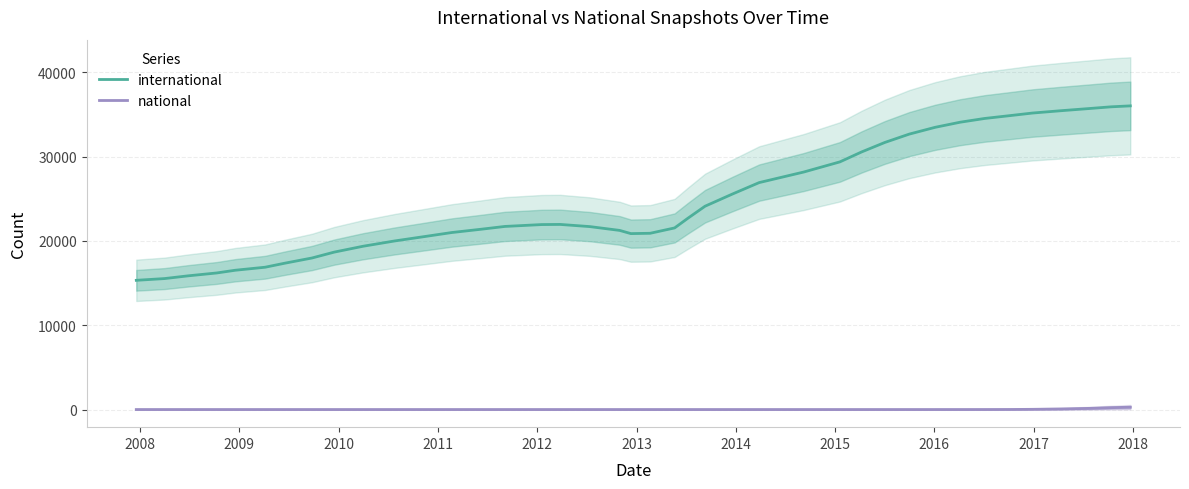

Reading right to left, transcribe all the data shown in this chart.

international: 36008.7	35894.8	35692.3	35437.1	35157.3	34858.5	34514.3	34070.1	33464.1	32659.7	31668.7	30548.5	29369.0	28164.7	26911.6	25559.9	24111.3	22689.2	21536.0	20900.6	20863.0	21240.6	21694.1	21950.7	21933.8	21713.3	21382.9	20988.5	20529.7	19990.1	19362.6	18668.0	17968.6	17352.3	16876.4	16518.2	16196.5	15856.0	15530.7	15323.8
national: 280.9	222.2	138.9	68.6	26.7	8.2	2.0	0.4	0.1	0.0	0.0	0.0	0.0	0.0	0.0	0.0	0.0	0.0	0.0	0.0	0.0	0.0	0.0	0.0	0.0	0.0	0.0	0.0	0.0	0.0	0.0	0.0	0.0	0.0	0.0	0.0	0.0	0.0	0.0	0.0